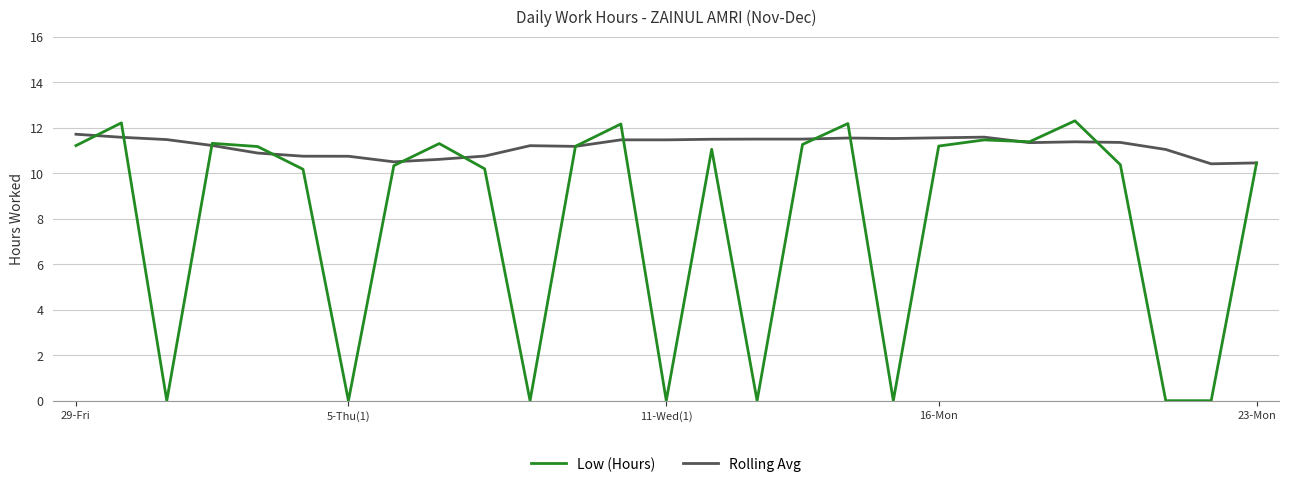

Which series has the widest spread of values?

Low (Hours)